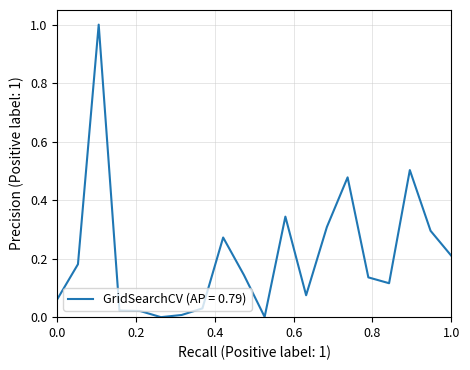

What is the maximum value shown in the chart?

1.0